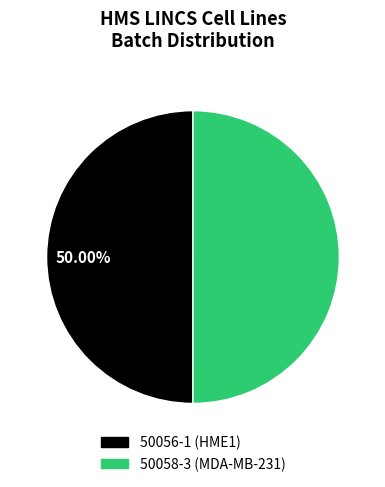

Do 50056-1 (HME1) and 50058-3 (MDA-MB-231) together represent more than half of the pie?

Yes